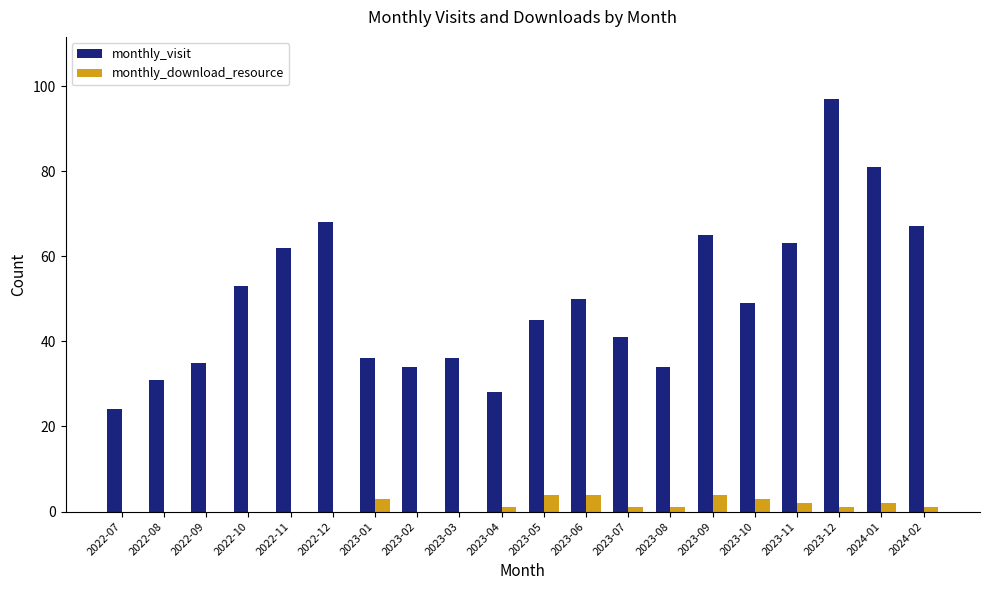

What is the sum of the monthly_visit values at 2022-07 and 2023-03?

60